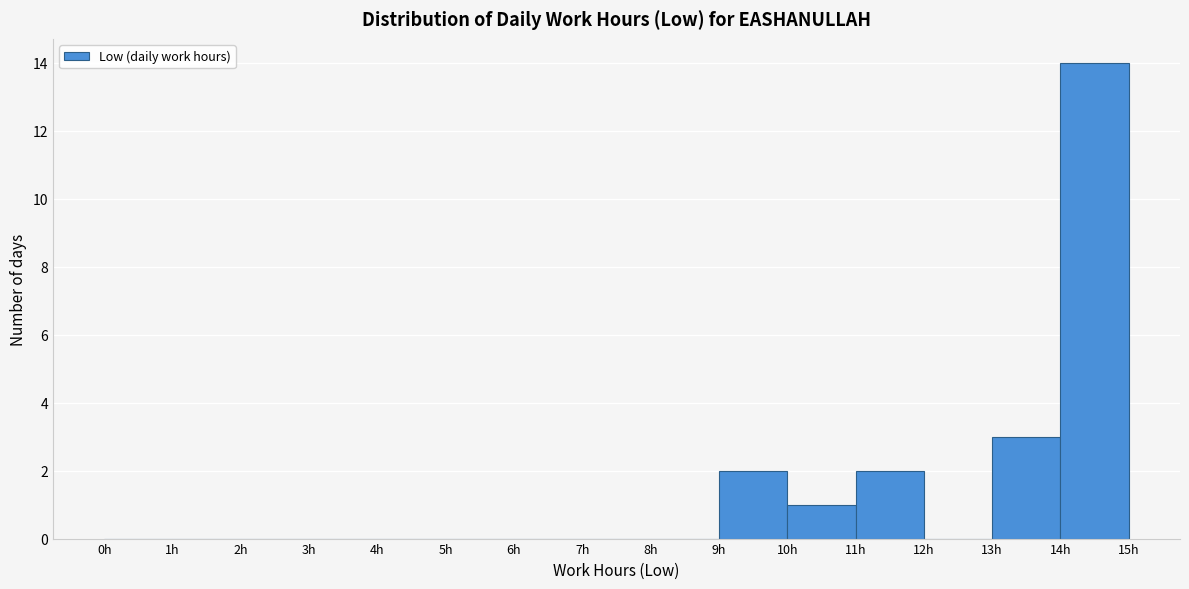

Reading left to right, list every bar in this chart as the range it spans on the x-axis followed by its height. The values are not printed on the chart, so give them approximately, as read against the axis.

0 to 1: 0
1 to 2: 0
2 to 3: 0
3 to 4: 0
4 to 5: 0
5 to 6: 0
6 to 7: 0
7 to 8: 0
8 to 9: 0
9 to 10: 2
10 to 11: 1
11 to 12: 2
12 to 13: 0
13 to 14: 3
14 to 15: 14